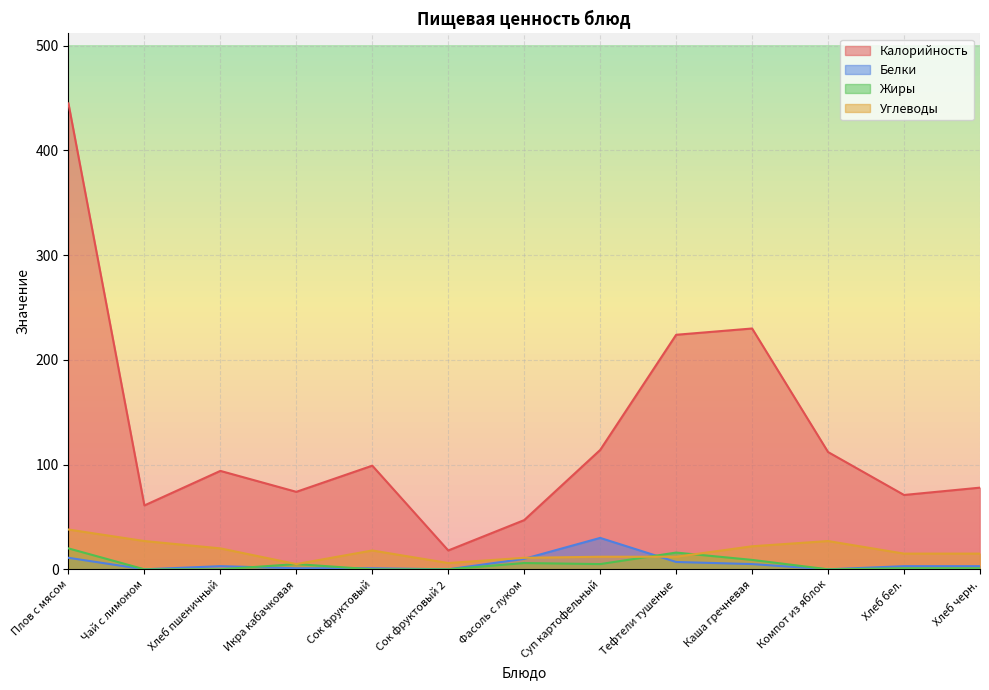

True or false: Углеводы and Калорийность intersect in this chart.

False